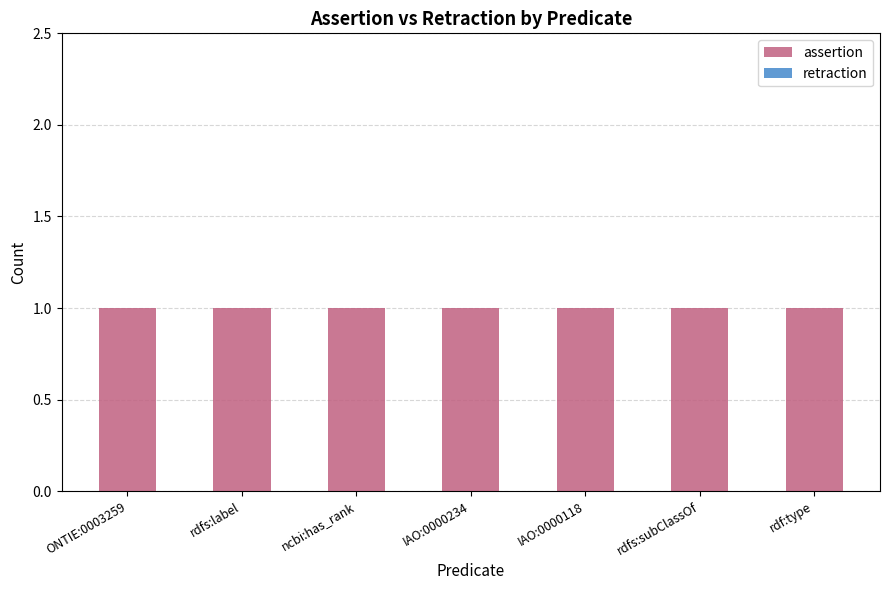

Reading left to right, transcribe all the data shown in this chart.

assertion: 1	1	1	1	1	1	1
retraction: 0	0	0	0	0	0	0